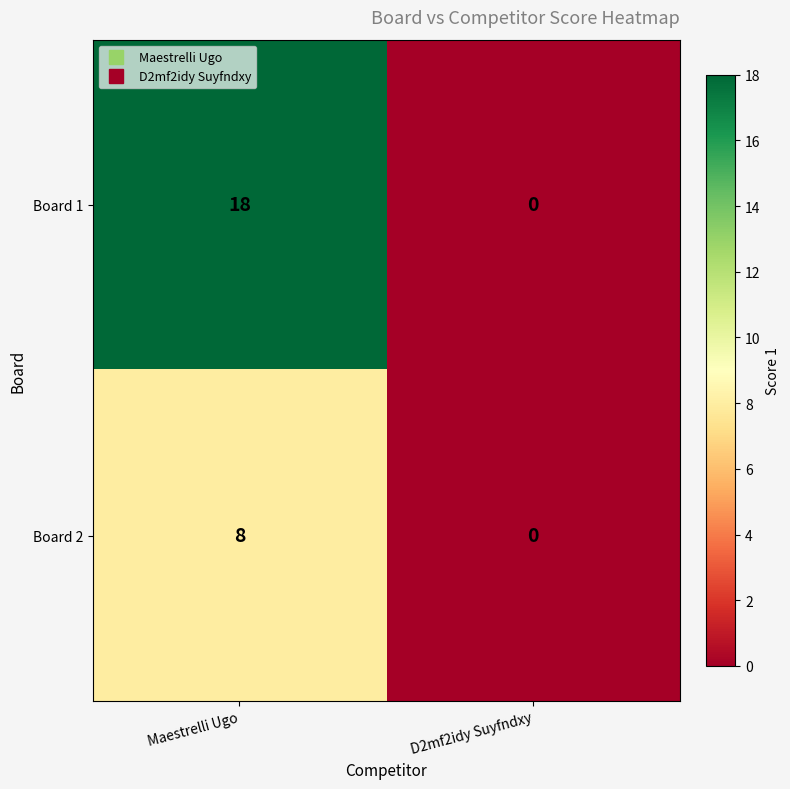

Reading left to right, list all the values displayed in this chart.

Board 1: 18	0
Board 2: 8	0